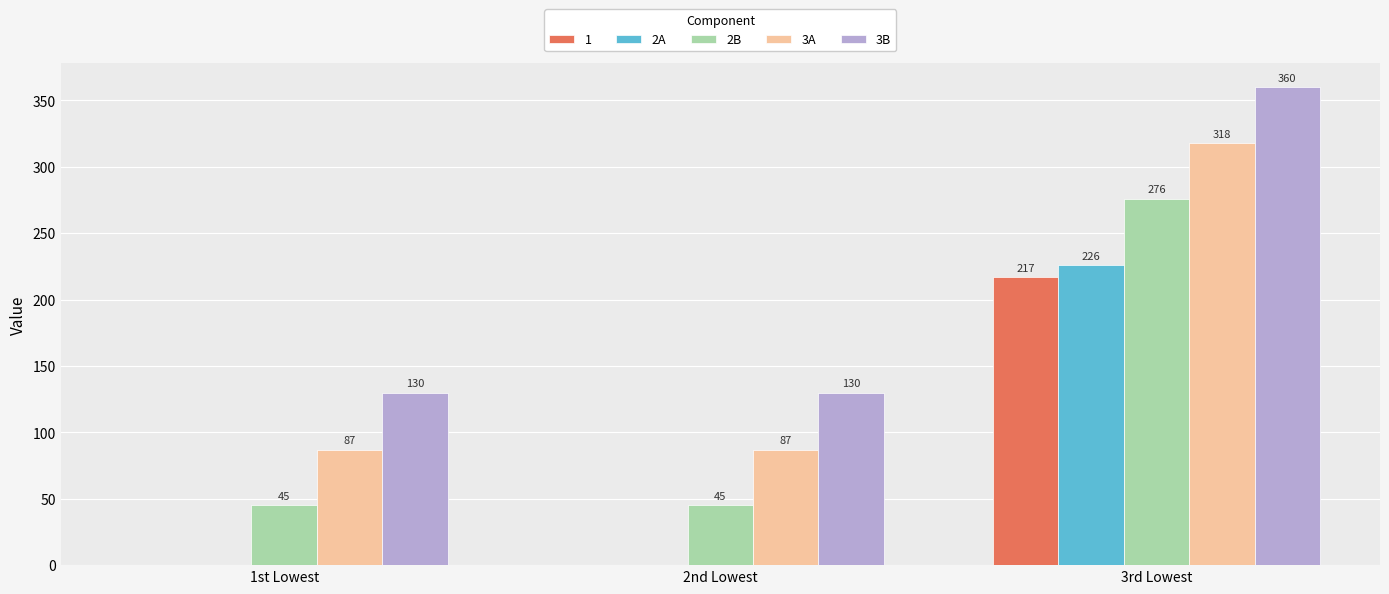

Which category has the highest value in the 3B series?

3rd Lowest